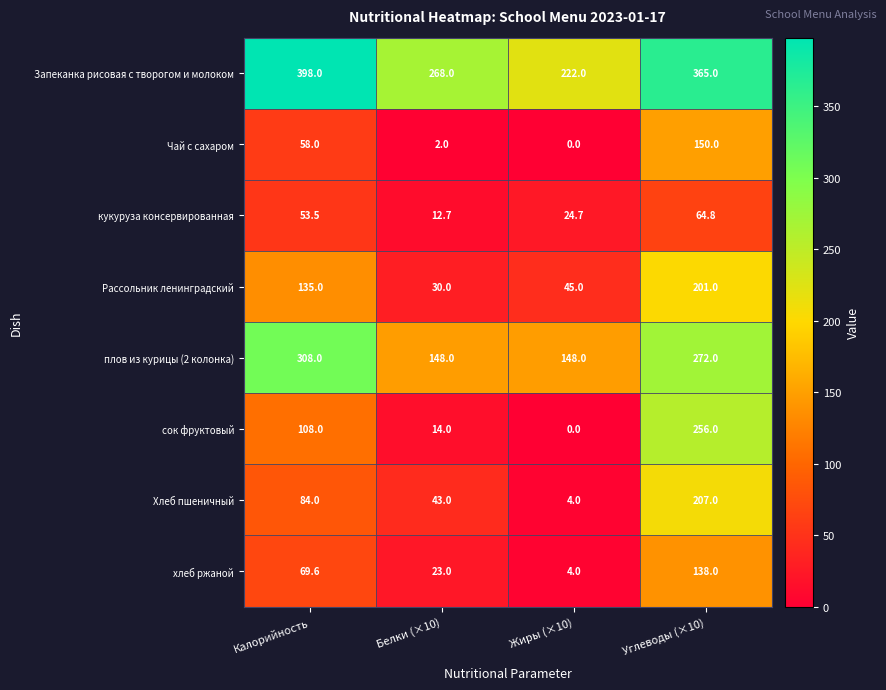

What is the total value across all series at Белки (×10)?

540.7